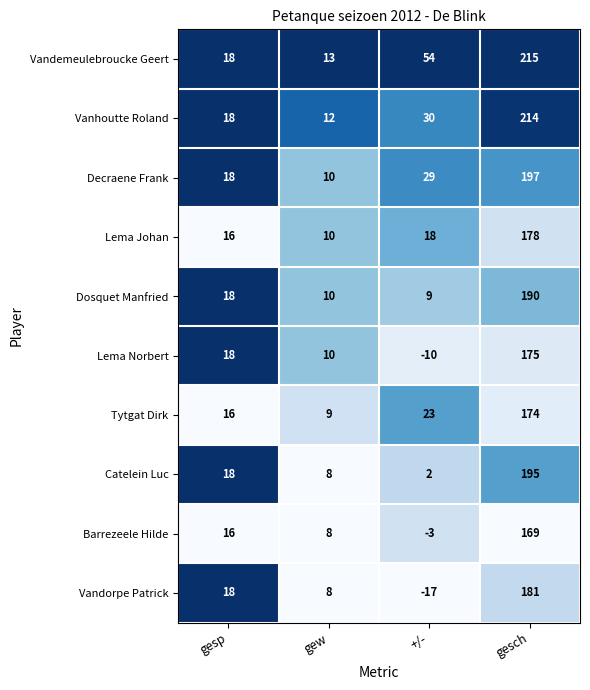

List the series in order of their peak value, lowest first.

Barrezeele Hilde, Tytgat Dirk, Lema Norbert, Lema Johan, Vandorpe Patrick, Dosquet Manfried, Catelein Luc, Decraene Frank, Vanhoutte Roland, Vandemeulebroucke Geert